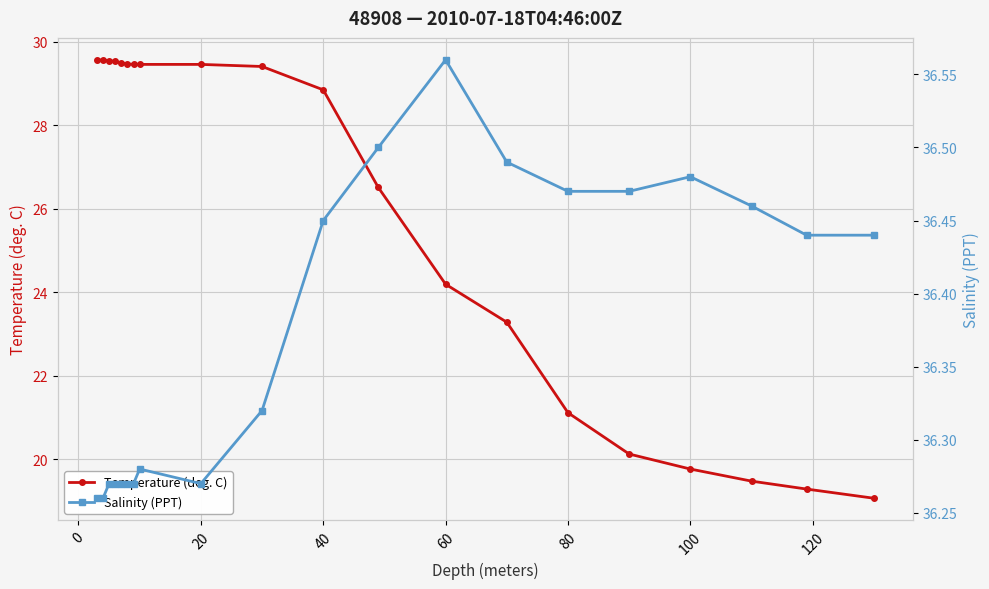

At which label is Temperature (deg. C) closest to 24?

60